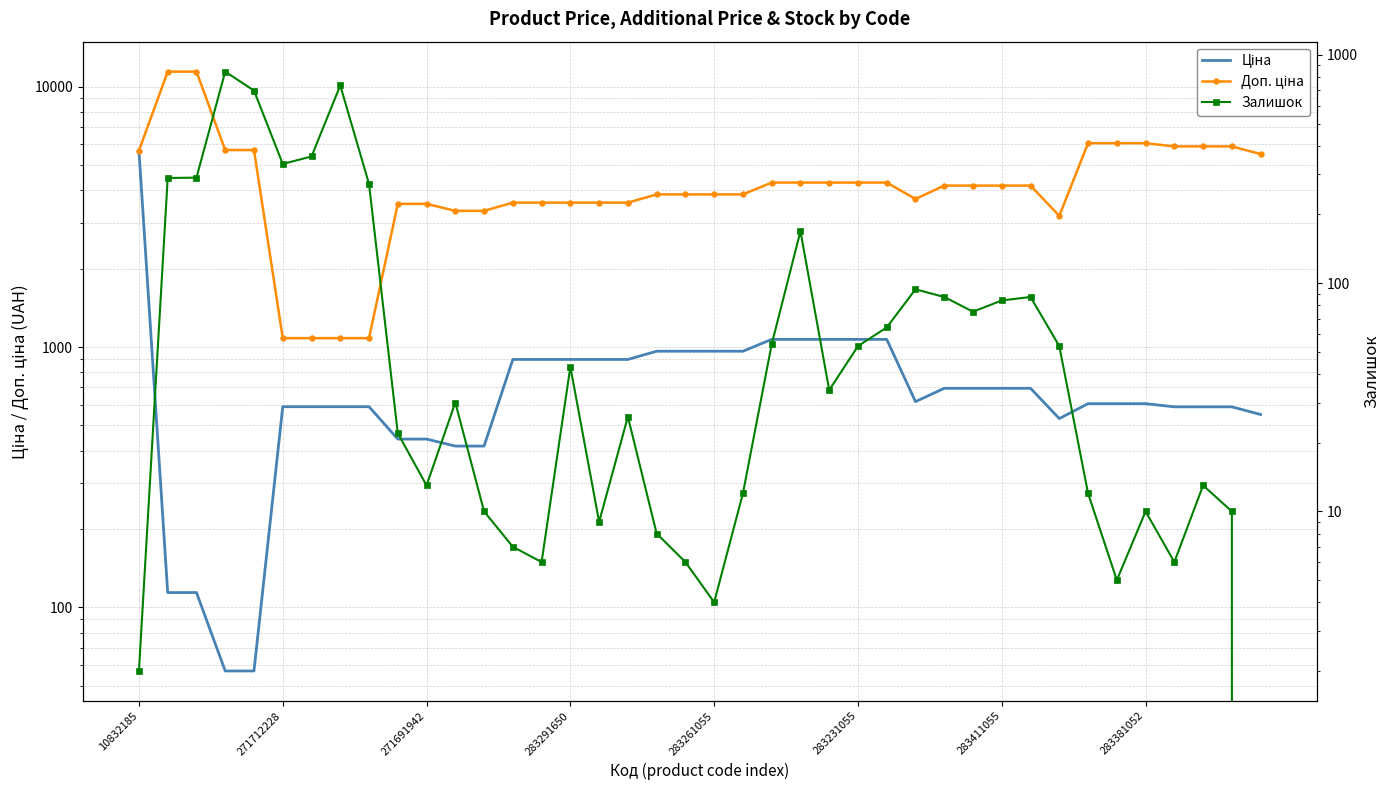

What is the spread (max minus min) of values at 28?

4078.6